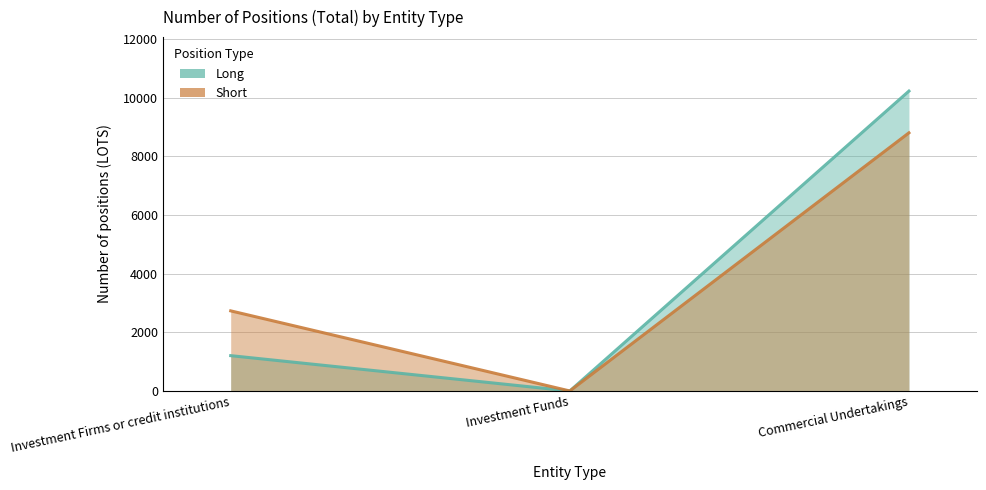

What is the label of the 3rd point from the right?

Investment Firms or credit institutions